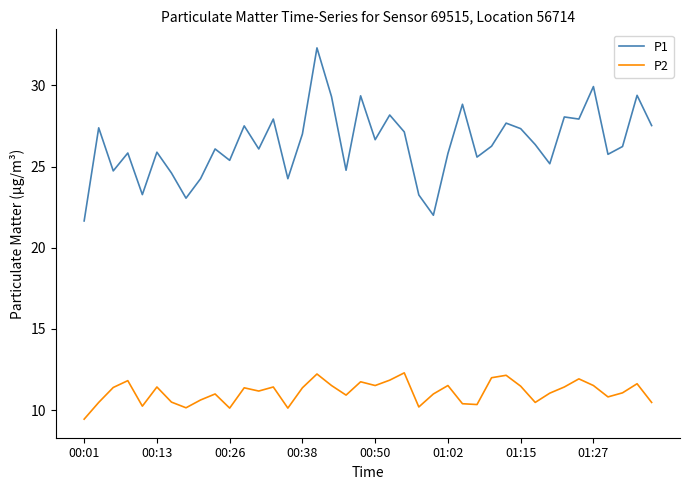

True or false: P2 and P1 intersect in this chart.

False